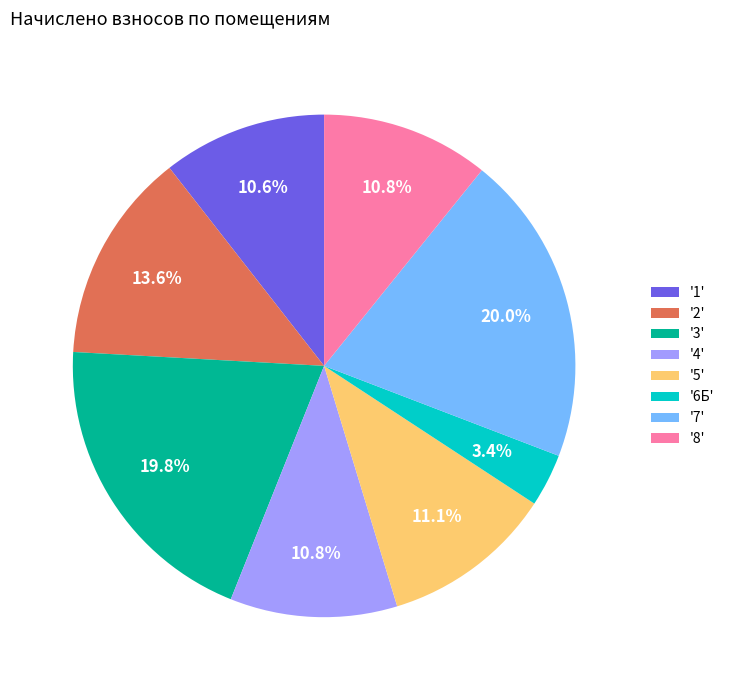

What is the ratio of the value at '5' to the value at '1'?

1.0